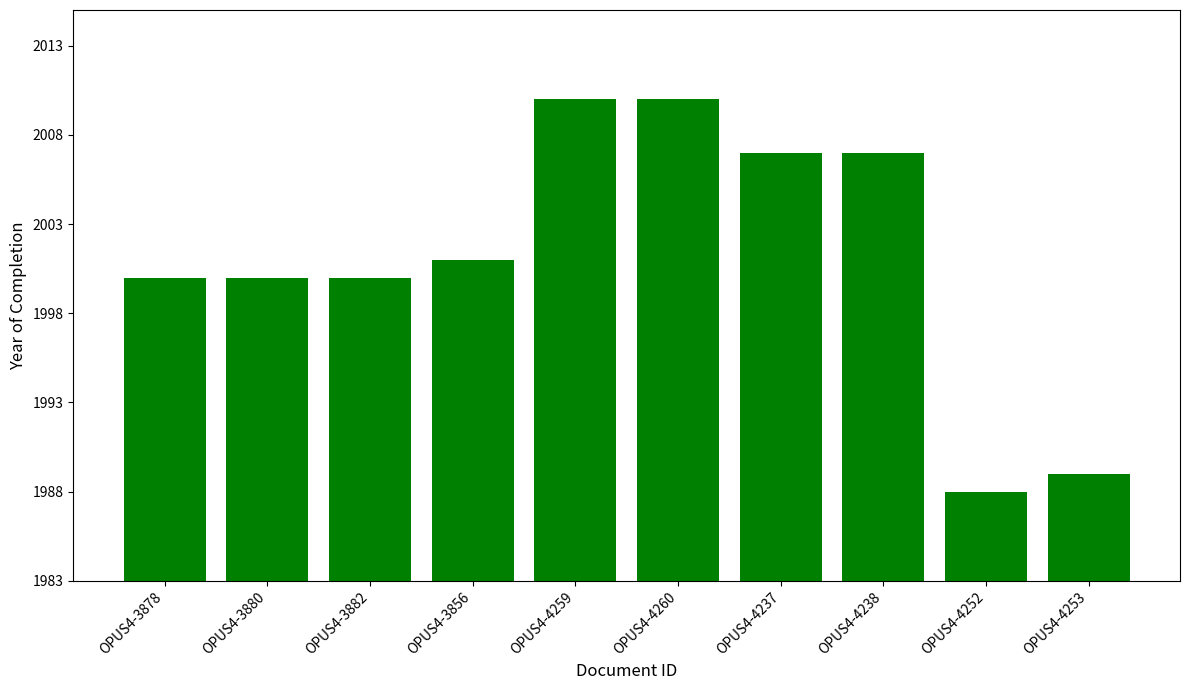

How many values are below 2001?

5